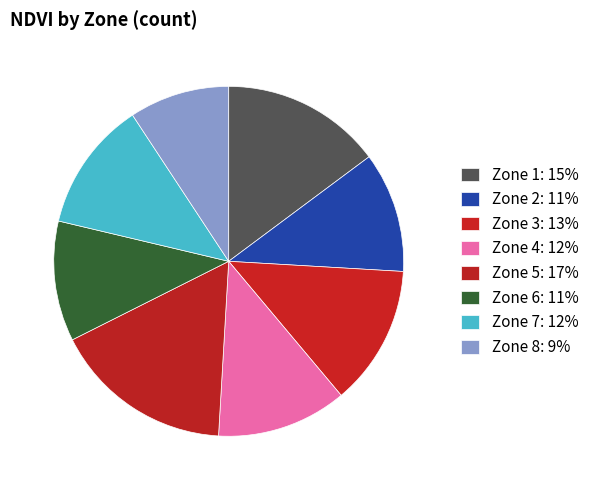

How many segments does this pie chart have?

8